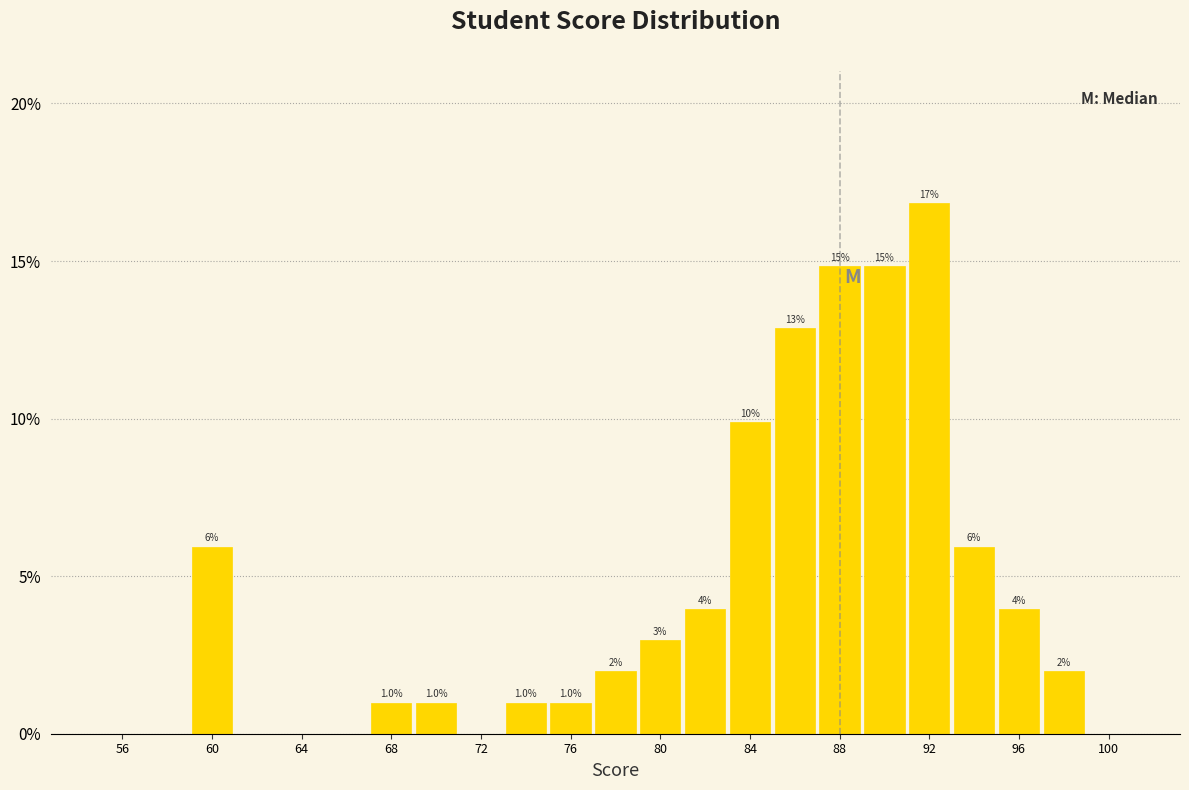

Which range on the x-axis has the tallest bar?

91 to 93